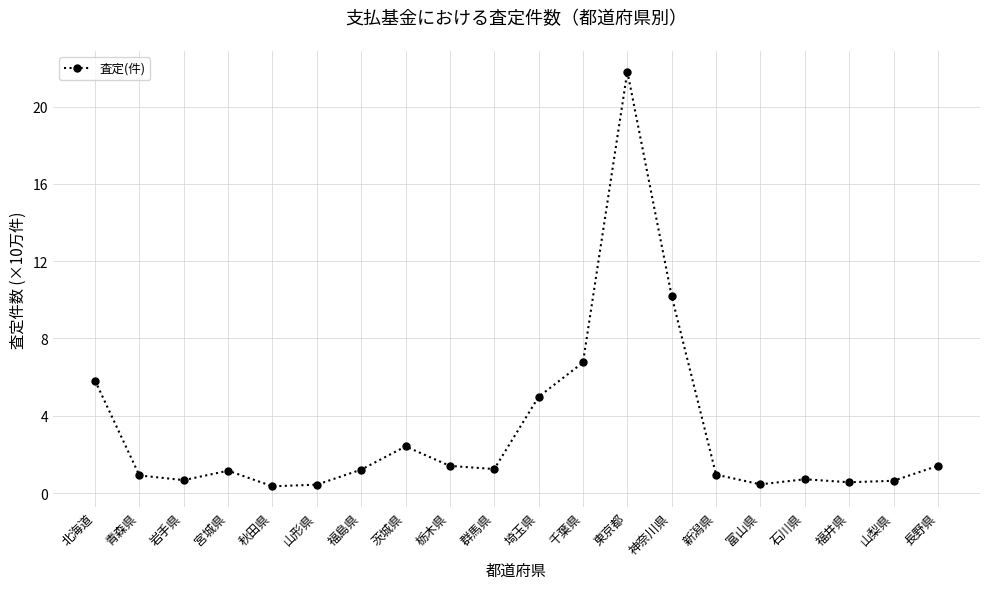

At which label does the data first exceed 1?

北海道